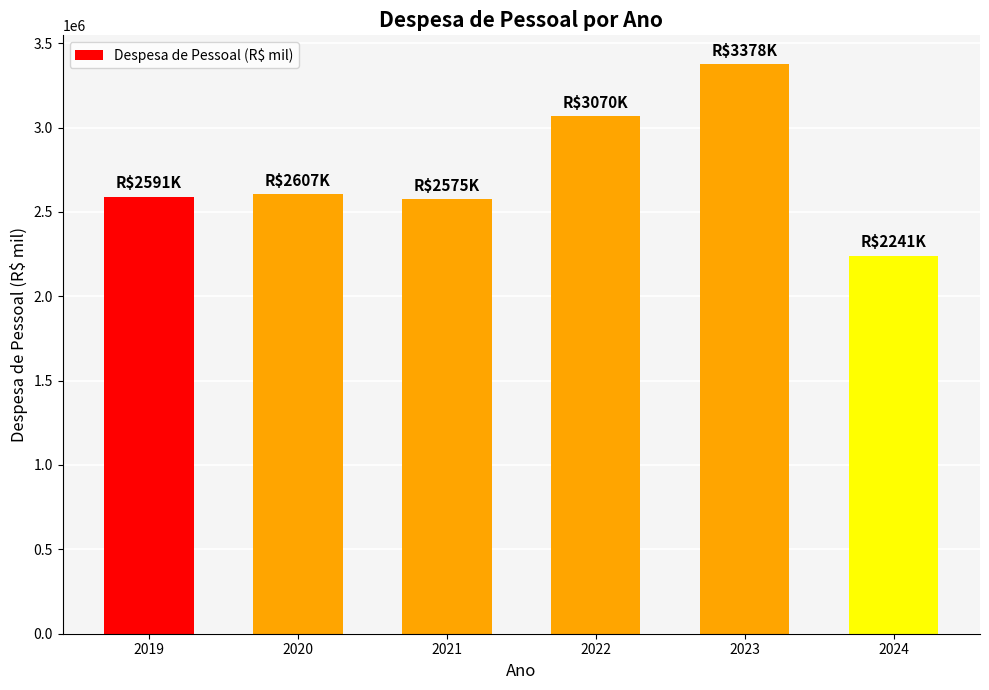

What is the difference between the maximum and minimum values?

1136248.9